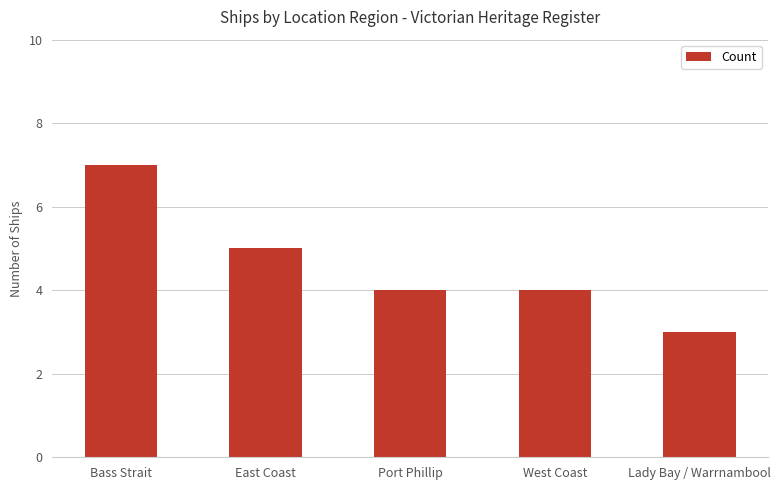

Between Bass Strait and Lady Bay / Warrnambool, which is larger?

Bass Strait